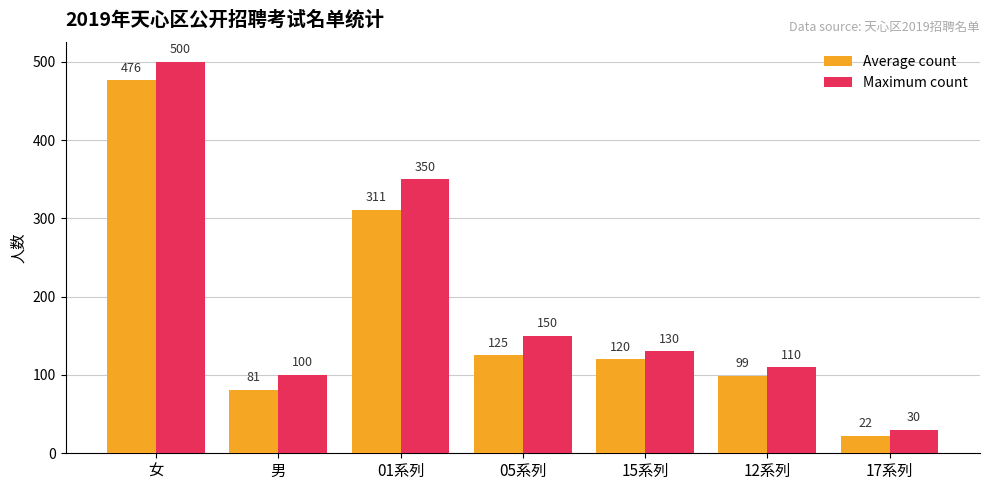

What is the difference between the highest and lowest values at 女?

24